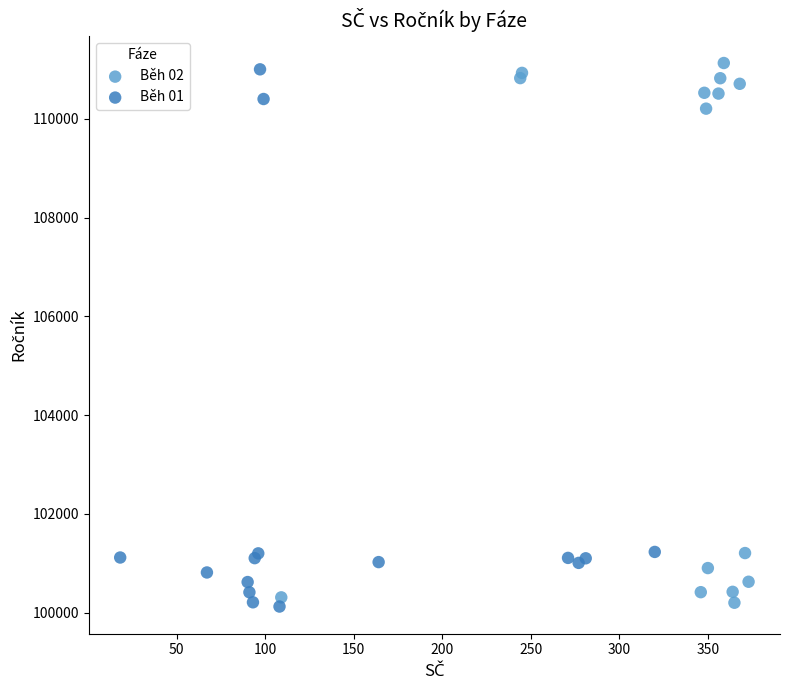

What are all the series names shown in the legend?

Běh 02, Běh 01